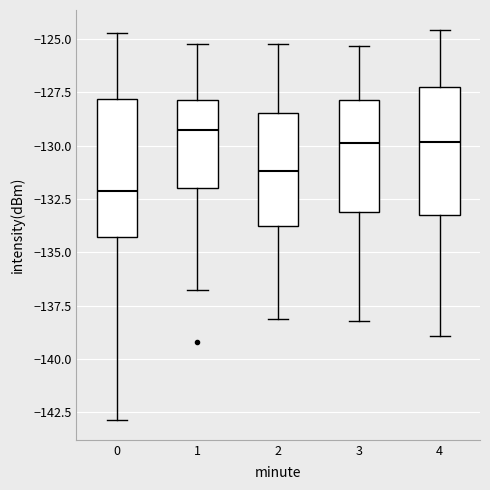

Reading left to right, read every box against the y-axis: the position of its median line, the range the box covers, and the ends of its whiskers. The values are not printed on the chart, so give them approximately, as read against the axis.

0: median -132.0, box -134.5 to -128.0, whiskers -143.0 to -124.5
1: median -129.5, box -132.0 to -128.0, whiskers -137.0 to -125.0
2: median -131.0, box -134.0 to -128.5, whiskers -138.0 to -125.0
3: median -130.0, box -133.0 to -128.0, whiskers -138.0 to -125.5
4: median -130.0, box -133.0 to -127.5, whiskers -139.0 to -124.5